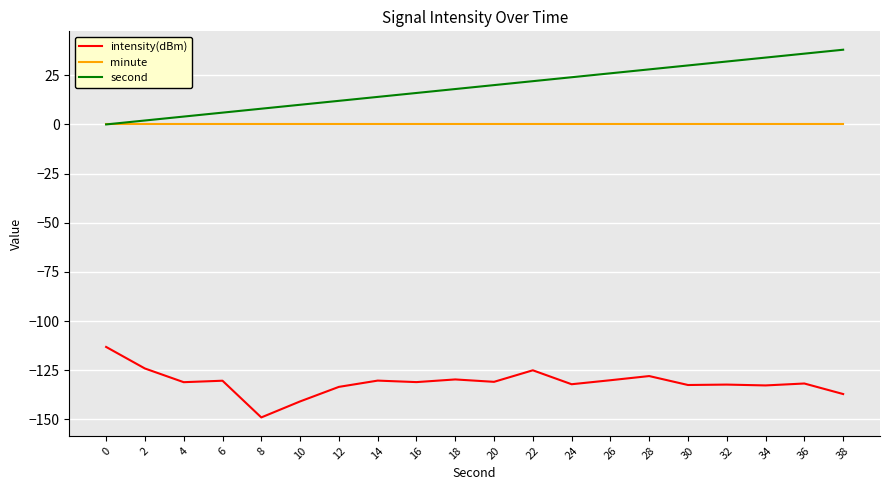

In intensity(dBm), how many points are higher than both neighbors (excluding endpoints)?

7